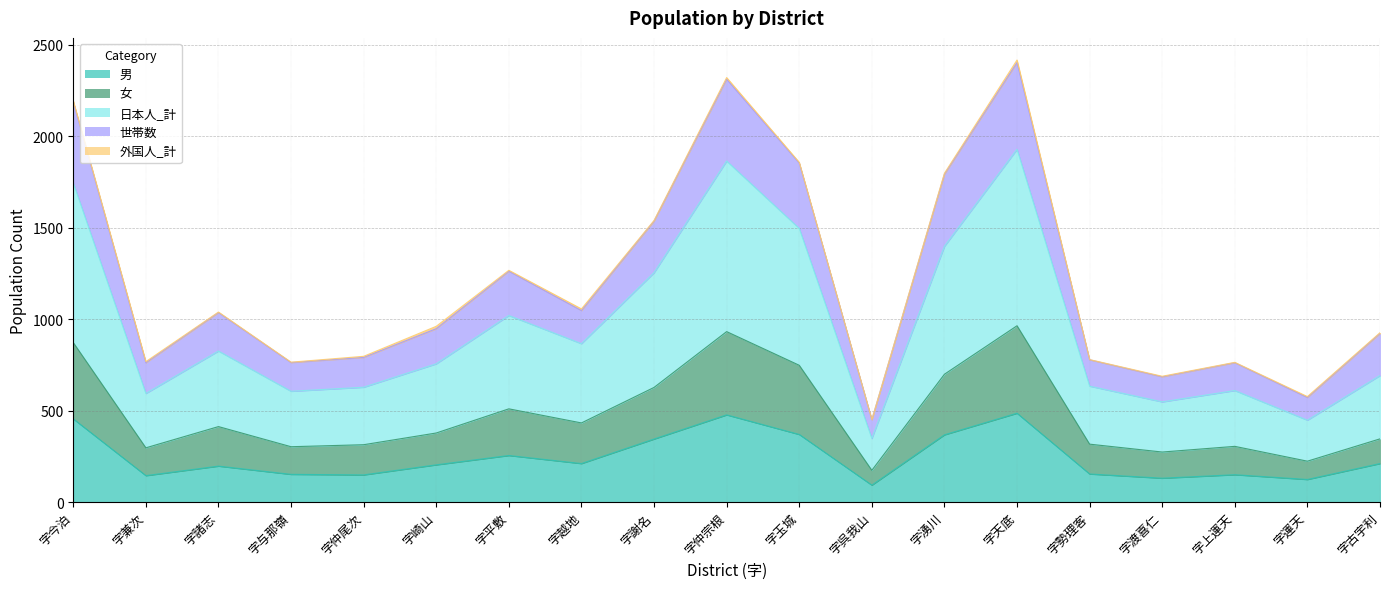

At which category is the sum across all series the highest?

字天底